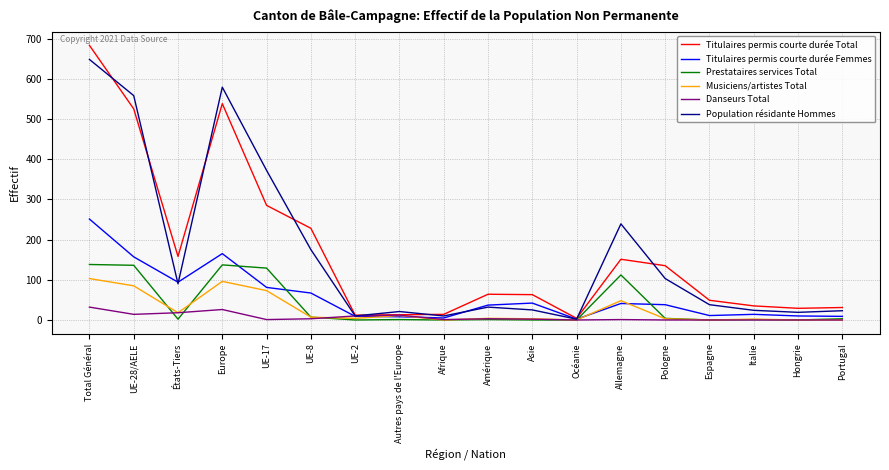

At how many categories does at least one series exceed 221?

6